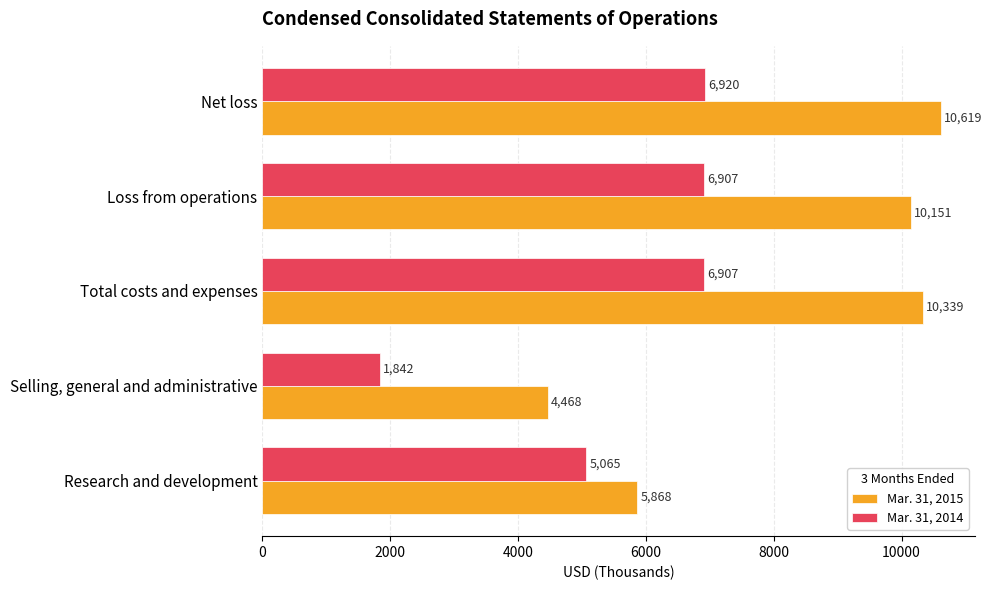

The value of Mar. 31, 2015 at Net loss is 14039. True or false?

False